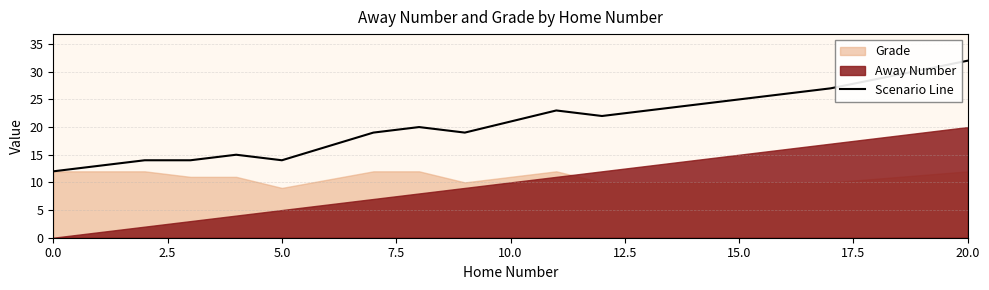

What is the average value?

20